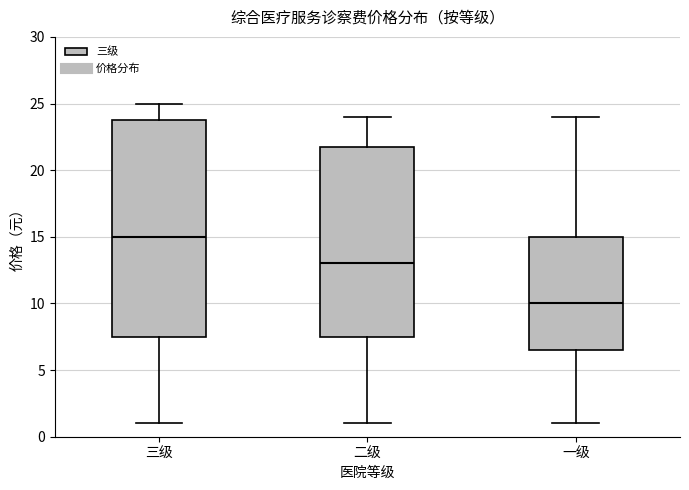

Reading left to right, transcribe this box plot: for each box, give where its median line is, the range the box spans, and where its two whiskers end, as read against the y-axis. The values are not printed on the chart, so give them approximately, as read against the axis.

三级: median 15.0, box 7.5 to 24.0, whiskers 1.0 to 25.0
二级: median 13.0, box 7.5 to 22.0, whiskers 1.0 to 24.0
一级: median 10.0, box 6.5 to 15.0, whiskers 1.0 to 24.0